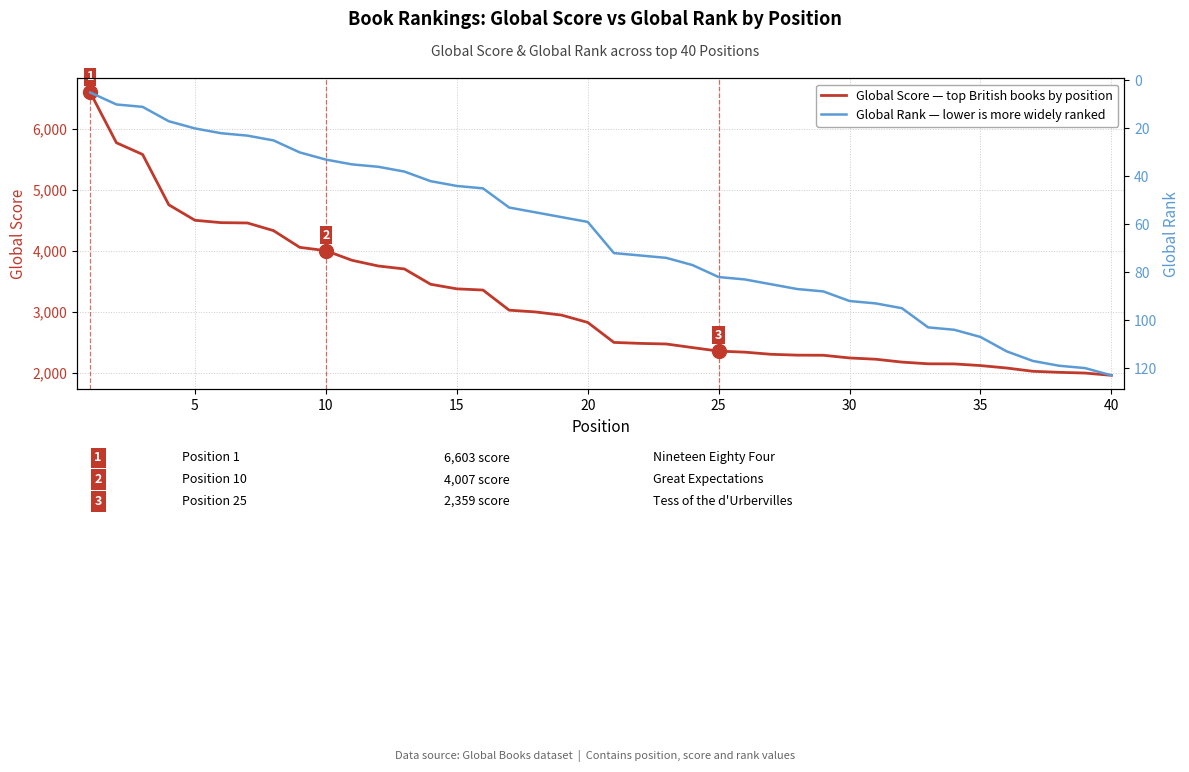

Rank the series by their average value, from highest to lowest.

Global Score (primary axis), Global Rank (secondary axis)